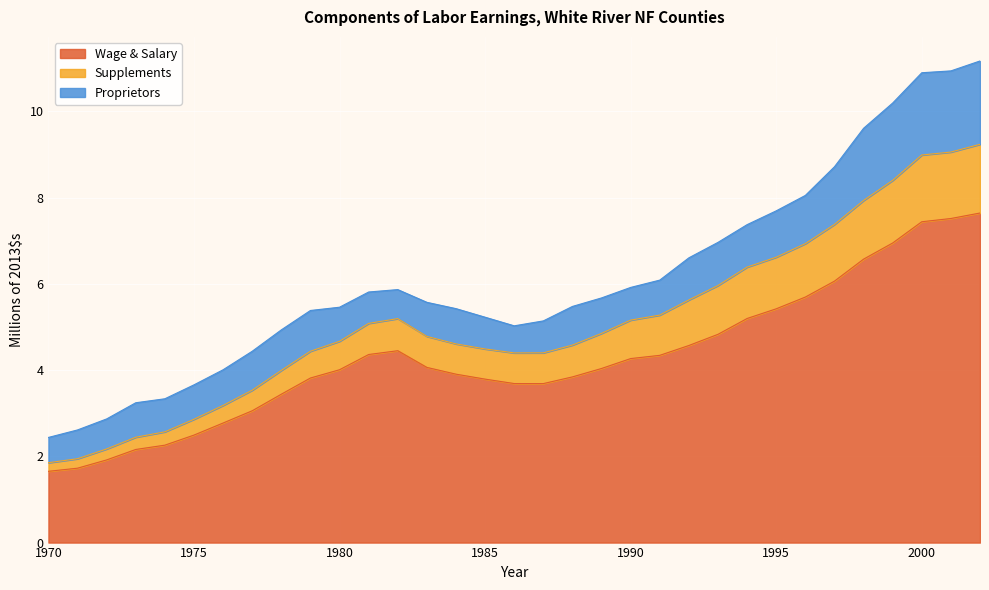

What is the value of the Supplements point at the 29th from the left?

7.9